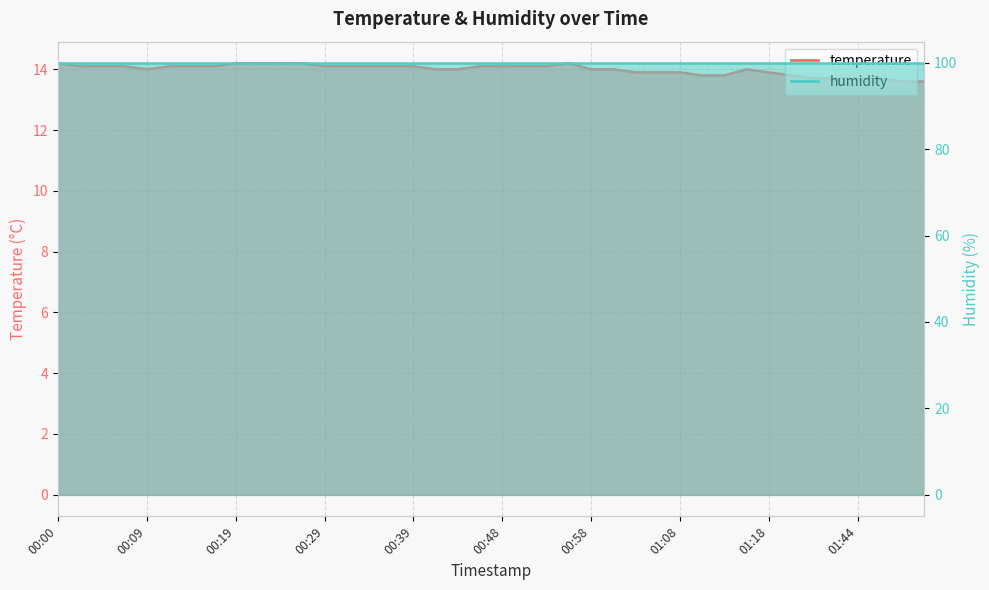

At which category does the data reach its first local valley?

00:09